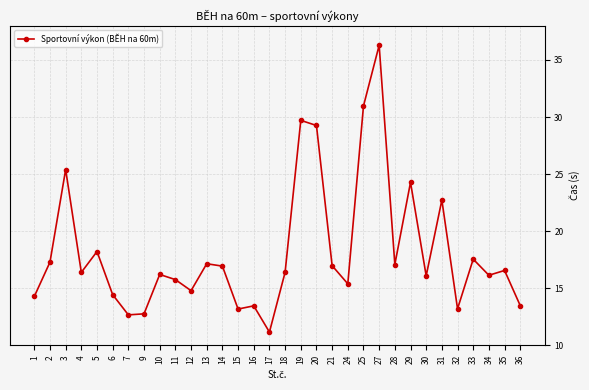

Is this an area chart (filled region under the line)?

No